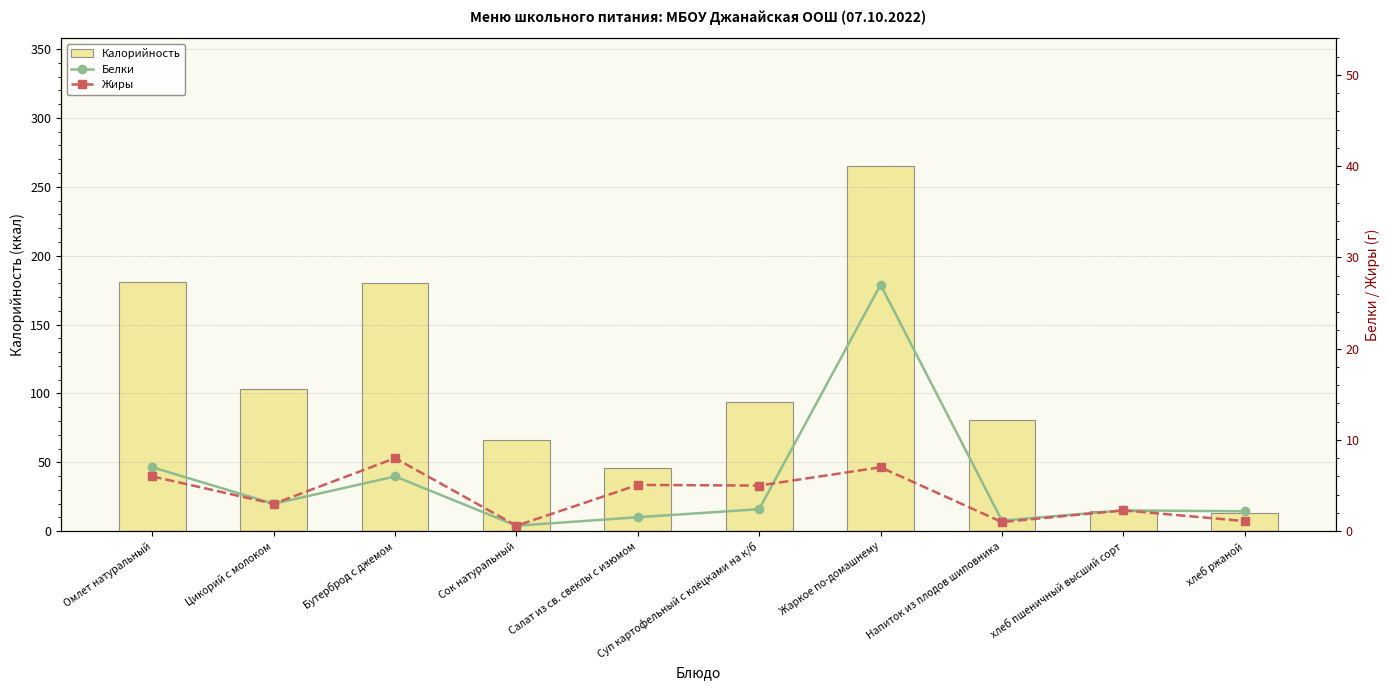

Reading left to right, list all the values displayed in this chart.

Калорийность: Омлет натуральный=181.0	Цикорий с молоком=103.0	Бутерброд с джемом=180.0	Сок натуральный=66.4	Салат из св. свеклы с изюмом=46.0	Суп картофельный с клёцками на к/б=94.0	Жаркое по-домашнему=265.0	Напиток из плодов шиповника=81.0	хлеб пшеничный высший сорт=14.9	хлеб ржаной=13.3
Белки: Омлет натуральный=7.0	Цикорий с молоком=3.0	Бутерброд с джемом=6.0	Сок натуральный=0.6	Салат из св. свеклы с изюмом=1.5	Суп картофельный с клёцками на к/б=2.4	Жаркое по-домашнему=27.0	Напиток из плодов шиповника=1.2	хлеб пшеничный высший сорт=2.3	хлеб ржаной=2.2
Жиры: Омлет натуральный=6.0	Цикорий с молоком=3.0	Бутерброд с джемом=8.0	Сок натуральный=0.6	Салат из св. свеклы с изюмом=5.1	Суп картофельный с клёцками на к/б=5.0	Жаркое по-домашнему=7.0	Напиток из плодов шиповника=1.0	хлеб пшеничный высший сорт=2.3	хлеб ржаной=1.1